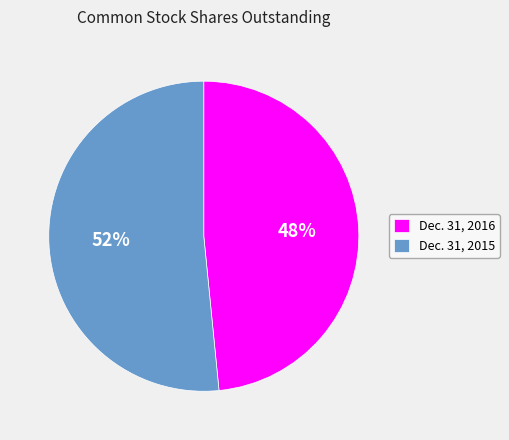

What is the largest slice in the pie chart?

Dec. 31, 2015